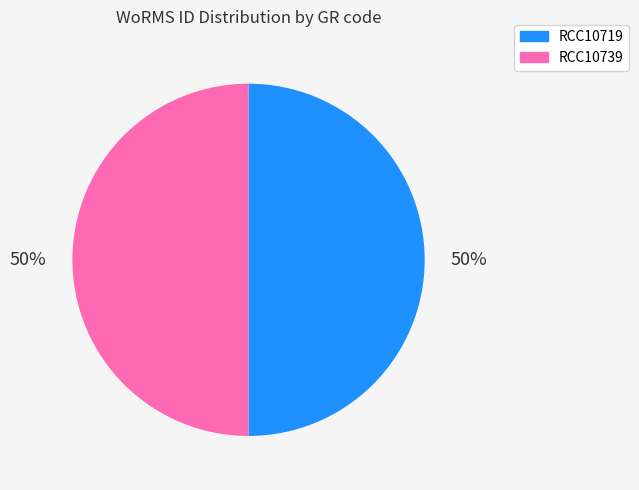

Combined, do RCC10719 and RCC10739 account for over 50%?

Yes